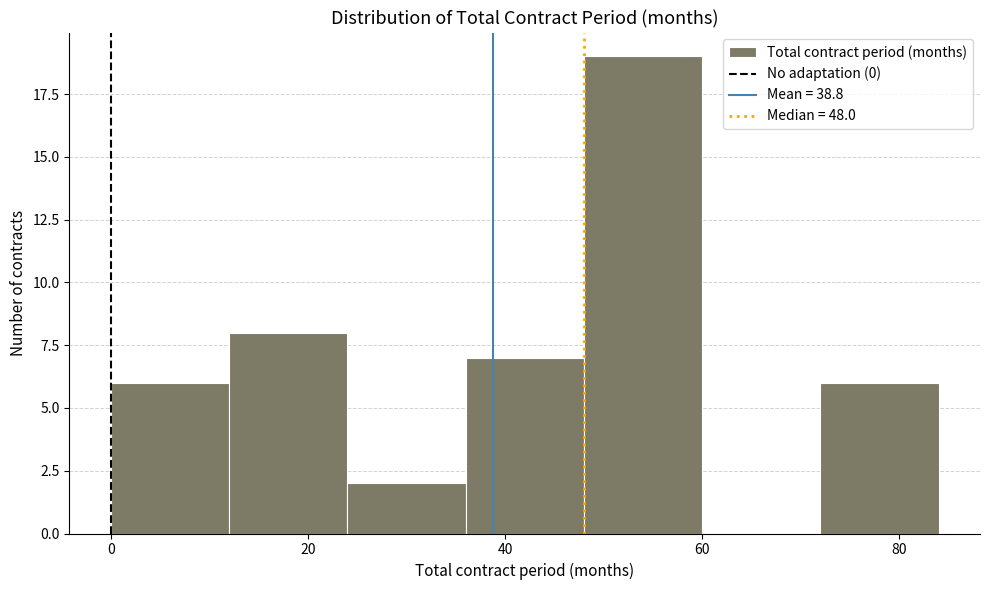

Which range on the x-axis has the tallest bar?

48 to 60